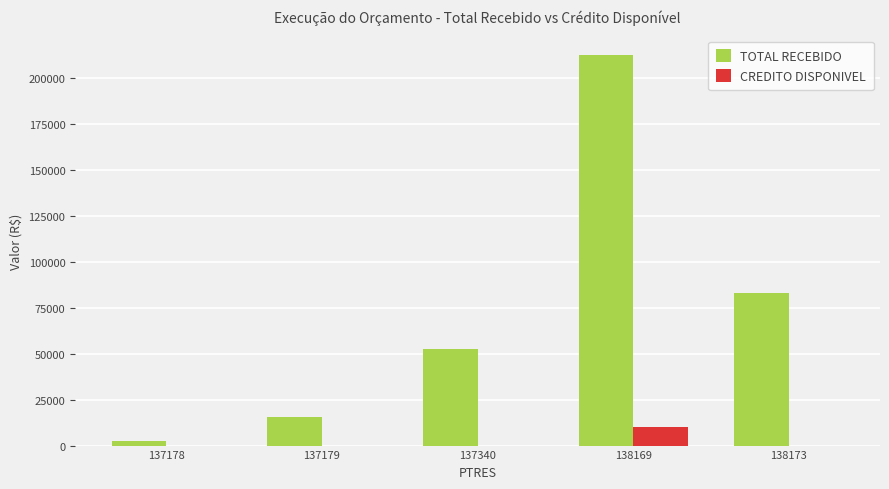

Which series has the widest spread of values?

TOTAL RECEBIDO